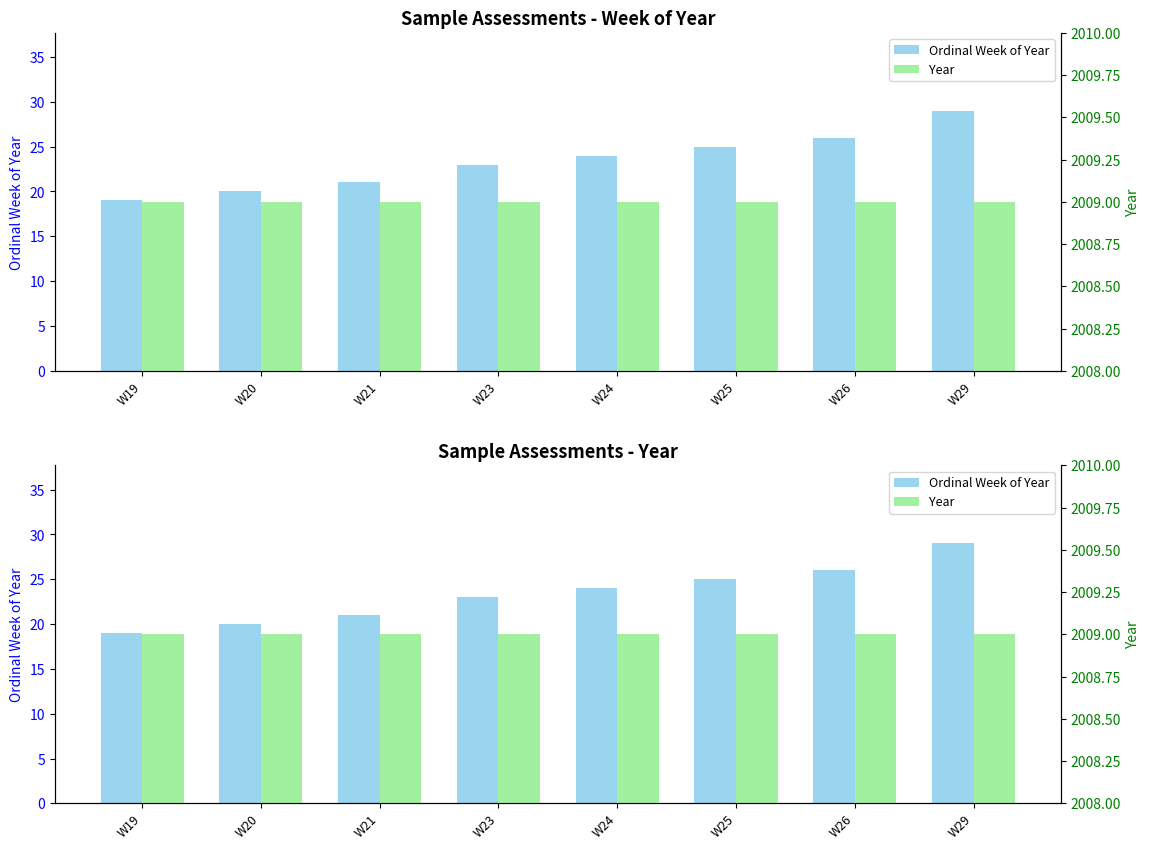

Reading left to right, extract all data points from this chart.

Ordinal Week of Year: W19=19	W20=20	W21=21	W23=23	W24=24	W25=25	W26=26	W29=29
Year: W19=2009	W20=2009	W21=2009	W23=2009	W24=2009	W25=2009	W26=2009	W29=2009